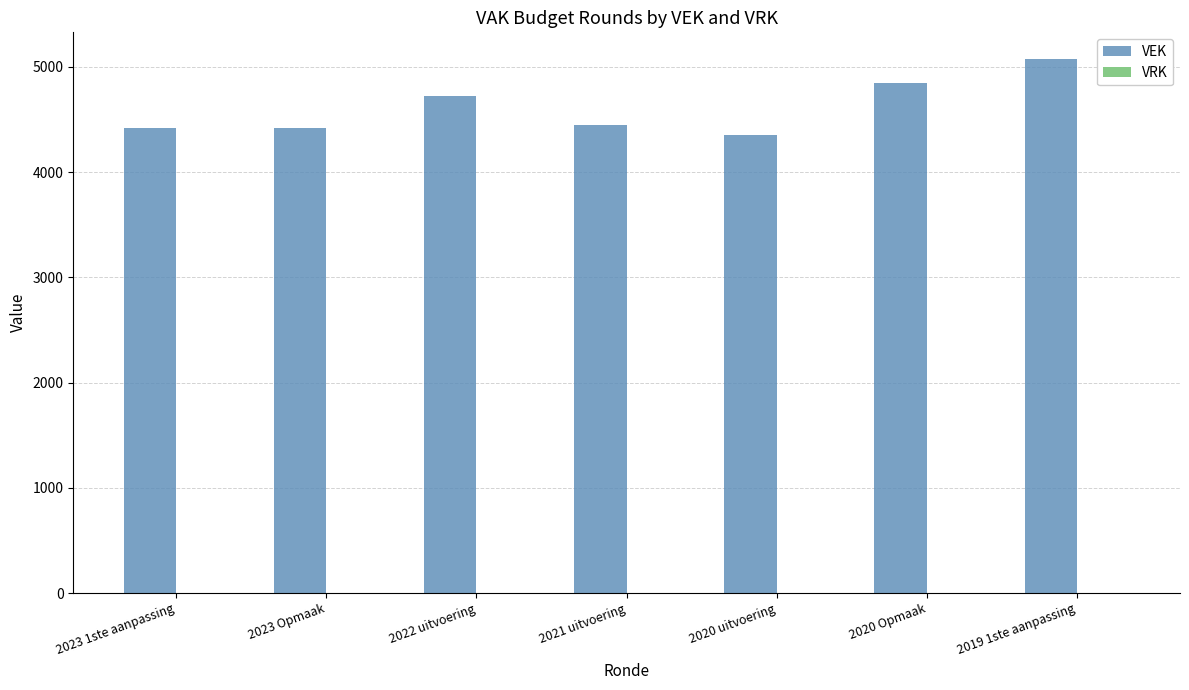

Which category has the highest value across all series?

2019 1ste aanpassing